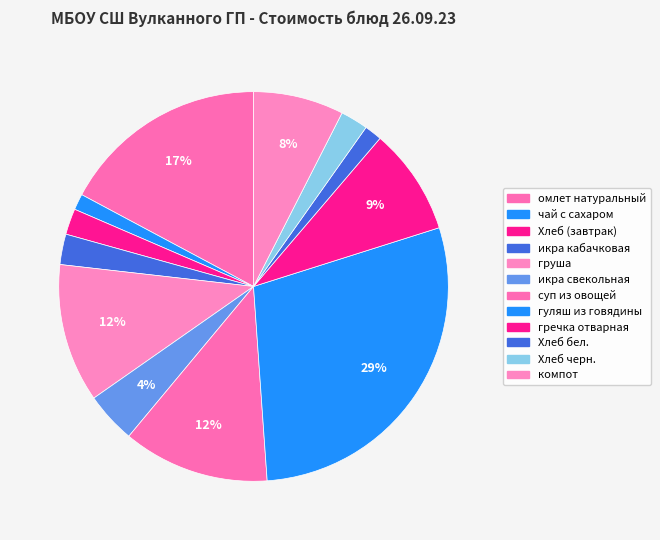

What is the change in value from омлет натуральный to икра свекольная?

-19.2